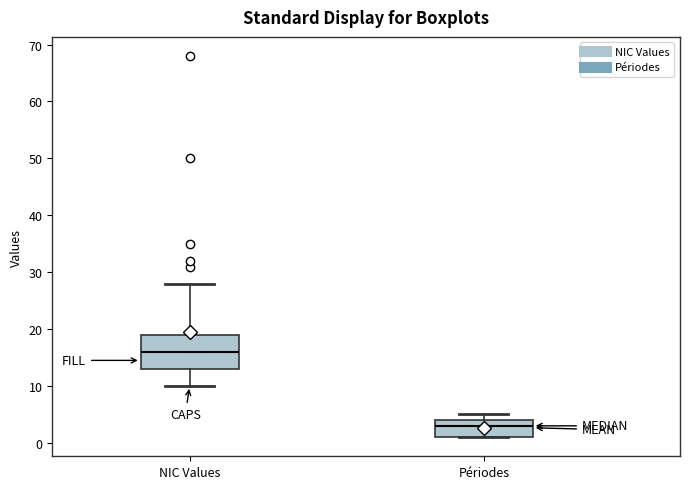

Comparing the boxes themselves (not the whiskers), which one is the tallest?

NIC Values